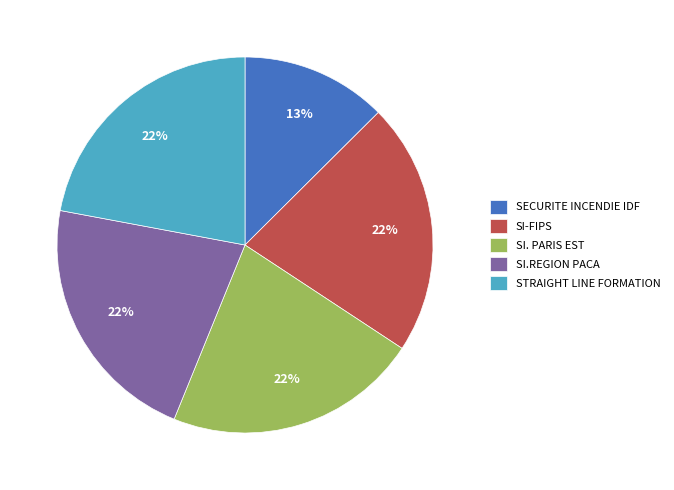

To the nearest percent, what percentage of the pie is SI.REGION PACA?

22%